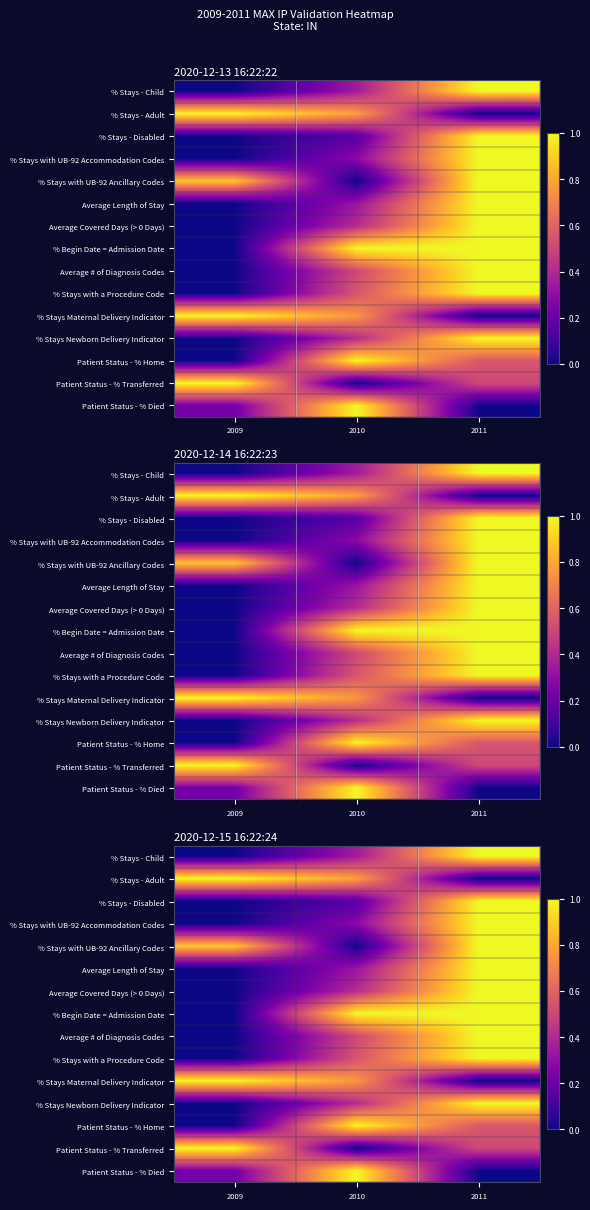

What is the average value of the % Stays Maternal Delivery Indicator series?

0.6